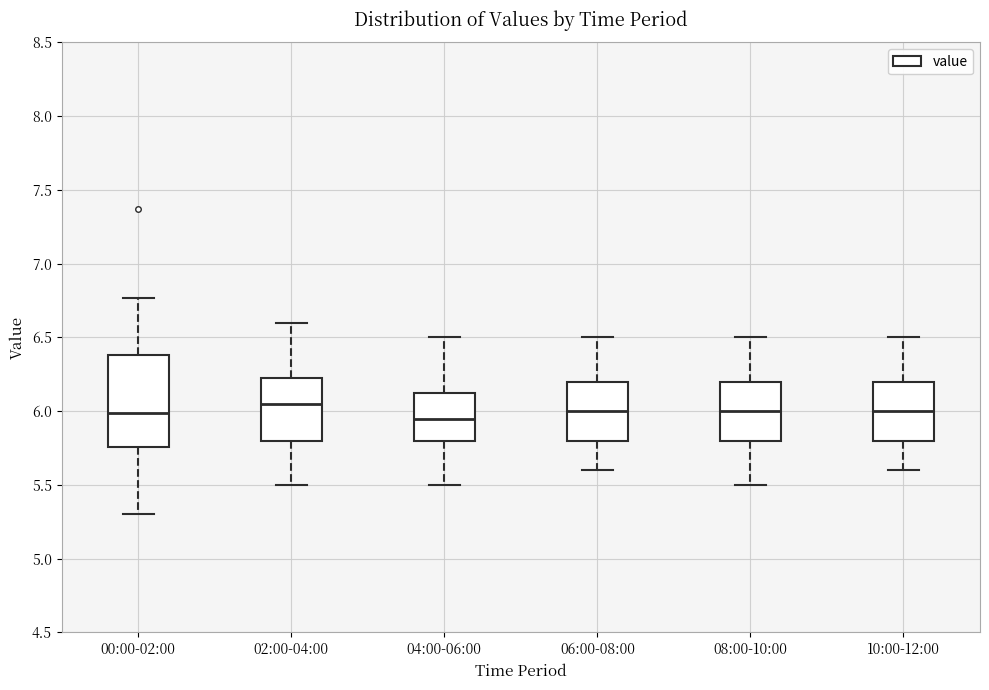

Reading left to right, read every box against the y-axis: the position of its median line, the range the box covers, and the ends of its whiskers. The values are not printed on the chart, so give them approximately, as read against the axis.

00:00-02:00: median 6.00, box 5.75 to 6.40, whiskers 5.30 to 6.75
02:00-04:00: median 6.05, box 5.80 to 6.25, whiskers 5.50 to 6.60
04:00-06:00: median 5.95, box 5.80 to 6.15, whiskers 5.50 to 6.50
06:00-08:00: median 6.00, box 5.80 to 6.20, whiskers 5.60 to 6.50
08:00-10:00: median 6.00, box 5.80 to 6.20, whiskers 5.50 to 6.50
10:00-12:00: median 6.00, box 5.80 to 6.20, whiskers 5.60 to 6.50